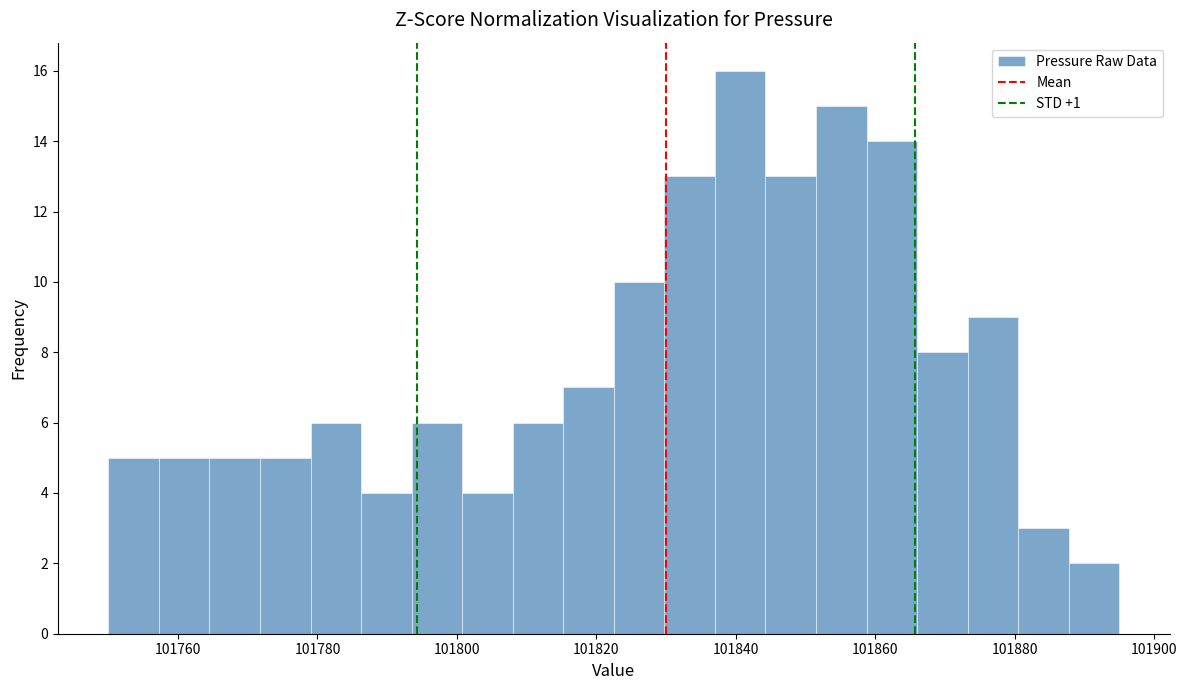

Around what value on the x-axis is the tallest bar? Give the approximate position of its centre, as read against the axis.

101840